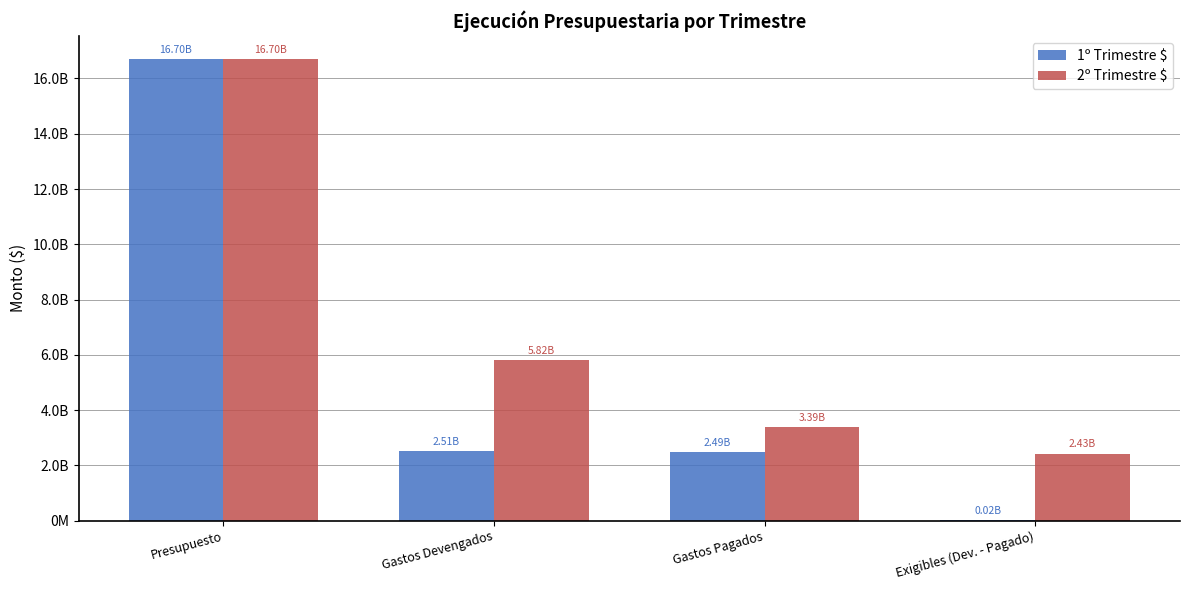

What is the value of the 1º Trimestre $ bar at the 4th from the left?

17428158.4